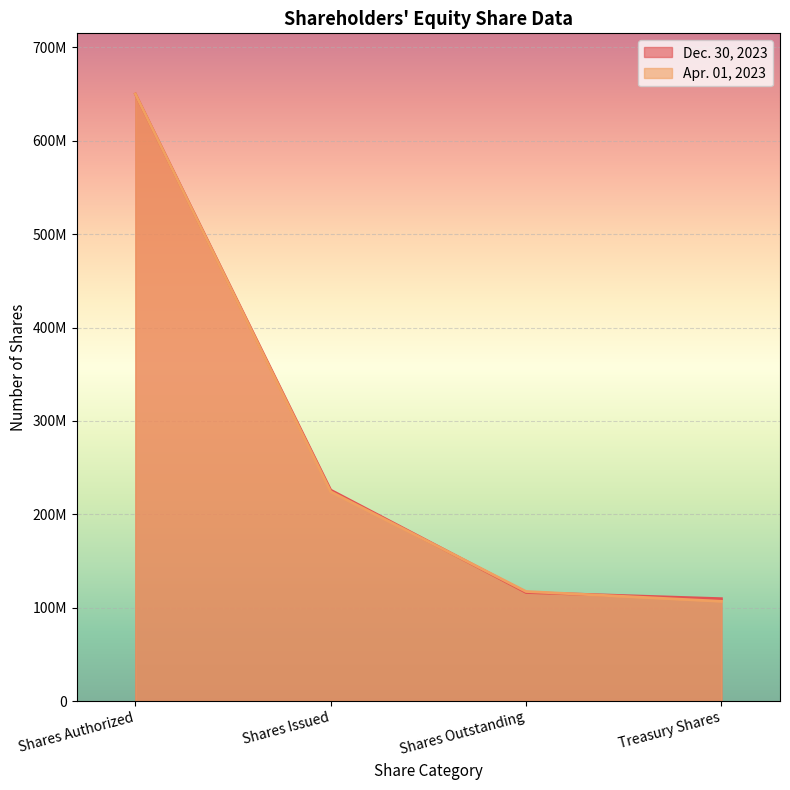

Which has a higher value, Shares Issued or Shares Authorized?

Shares Authorized